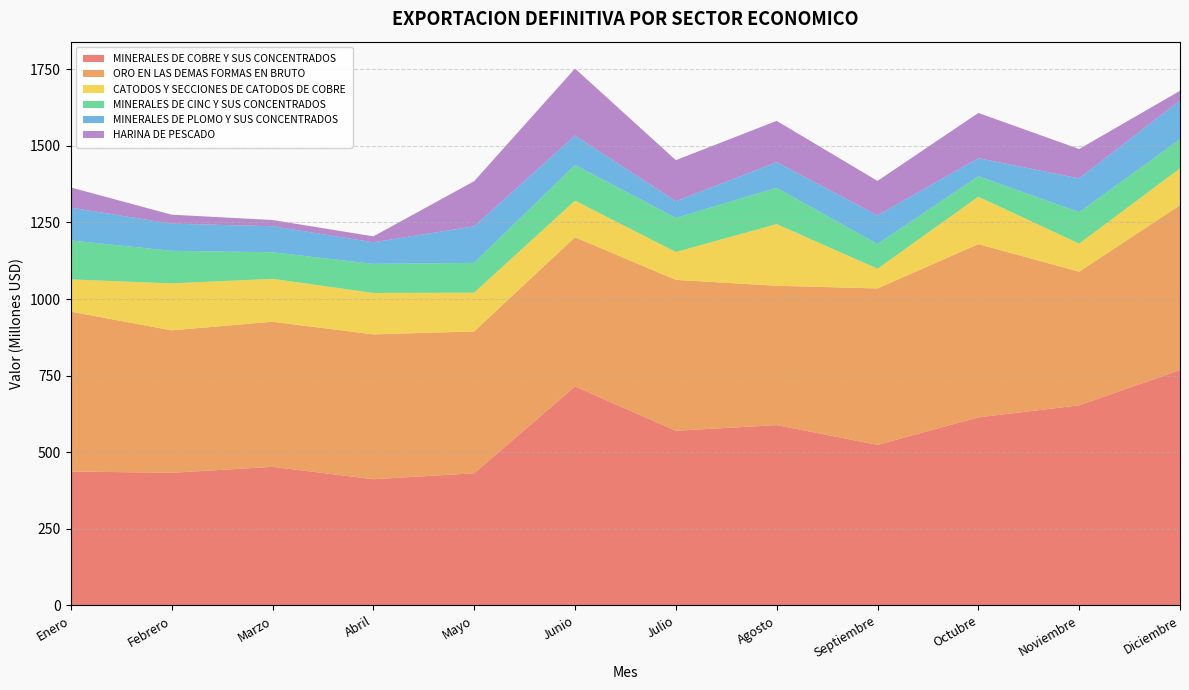

Reading right to left, what are all the values shown in this chart?

MINERALES DE COBRE Y SUS CONCENTRADOS: Diciembre=768210565.7	Noviembre=653298955.2	Octubre=613912730.9	Septiembre=524192069.3	Agosto=588728319.9	Julio=570179455.7	Junio=714763962.1	Mayo=431451157.9	Abril=412072870.1	Marzo=452522820.3	Febrero=433024808.4	Enero=437332883.9
ORO EN LAS DEMAS FORMAS EN BRUTO: Diciembre=538178424.9	Noviembre=436090454.5	Octubre=565556301.8	Septiembre=510605083.4	Agosto=454732865.8	Julio=492469108.8	Junio=487182439.0	Mayo=462984964.0	Abril=472782023.4	Marzo=473595438.2	Febrero=464854124.0	Enero=521739993.7
CATODOS Y SECCIONES DE CATODOS DE COBRE: Diciembre=120316881.9	Noviembre=91634652.2	Octubre=154717812.0	Septiembre=64309459.8	Agosto=201336944.3	Julio=91026849.2	Junio=119506091.4	Mayo=126572438.1	Abril=135218589.9	Marzo=140023898.2	Febrero=153405215.2	Enero=105272242.3
MINERALES DE CINC Y SUS CONCENTRADOS: Diciembre=94603974.6	Noviembre=102666706.4	Octubre=66741659.4	Septiembre=80654189.2	Agosto=118312237.6	Julio=111388185.1	Junio=116365040.6	Mayo=97191810.9	Abril=94881440.0	Marzo=86713209.6	Febrero=106248435.5	Enero=127003133.2
MINERALES DE PLOMO Y SUS CONCENTRADOS: Diciembre=126895693.8	Noviembre=110218815.6	Octubre=58952430.1	Septiembre=93245127.6	Agosto=83800916.2	Julio=54314394.7	Junio=96003799.3	Mayo=119291471.2	Abril=70514991.2	Marzo=84918549.1	Febrero=88663519.1	Enero=107072998.4
HARINA DE PESCADO: Diciembre=31575751.4	Noviembre=95992582.7	Octubre=147672783.3	Septiembre=112703248.2	Agosto=134801893.8	Julio=134089007.7	Junio=218769555.8	Mayo=147366822.9	Abril=19243781.3	Marzo=20357245.9	Febrero=29329928.7	Enero=66011185.9